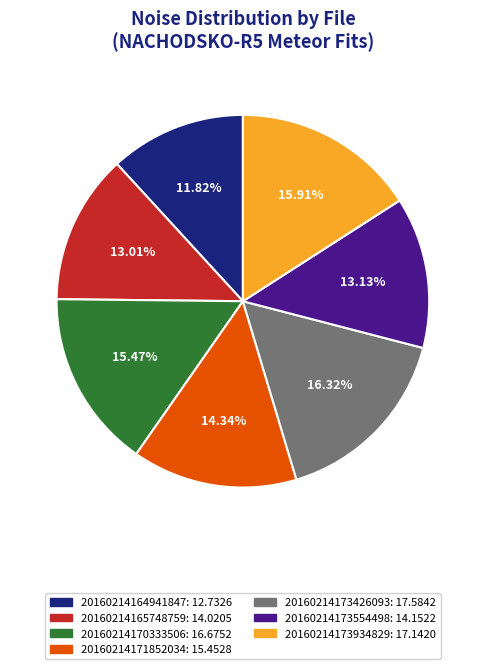

What percentage is NOT represented by 20160214170333506?

84.5%